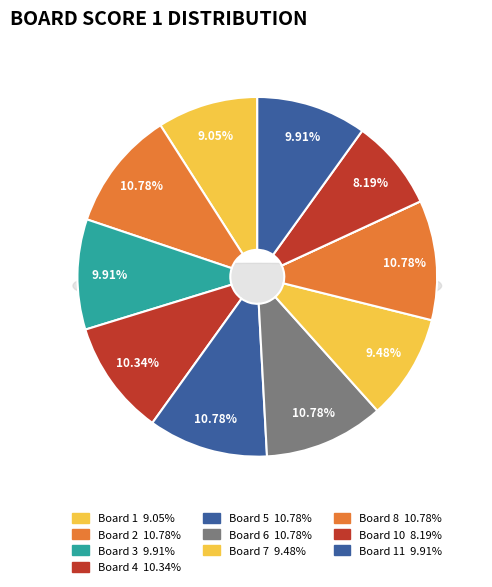

Does Board 10 account for over 50% of the chart?

No